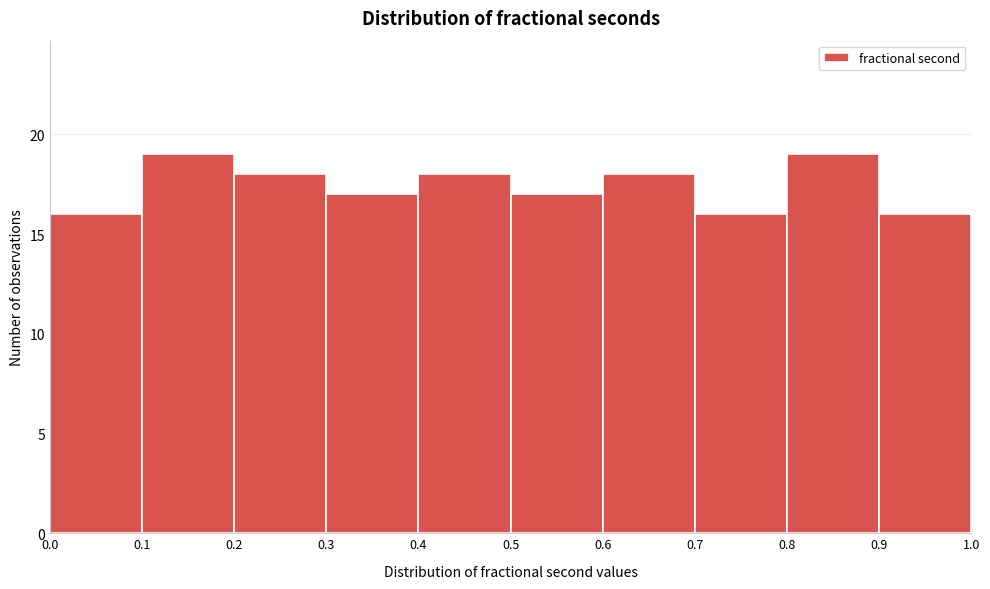

Reading left to right, transcribe this chart: for each bar, give the range it covers on the x-axis and its height. The values are not printed on the chart, so give them approximately, as read against the axis.

0.0 to 0.1: 16
0.1 to 0.2: 19
0.2 to 0.3: 18
0.3 to 0.4: 17
0.4 to 0.5: 18
0.5 to 0.6: 17
0.6 to 0.7: 18
0.7 to 0.8: 16
0.8 to 0.9: 19
0.9 to 1.0: 16